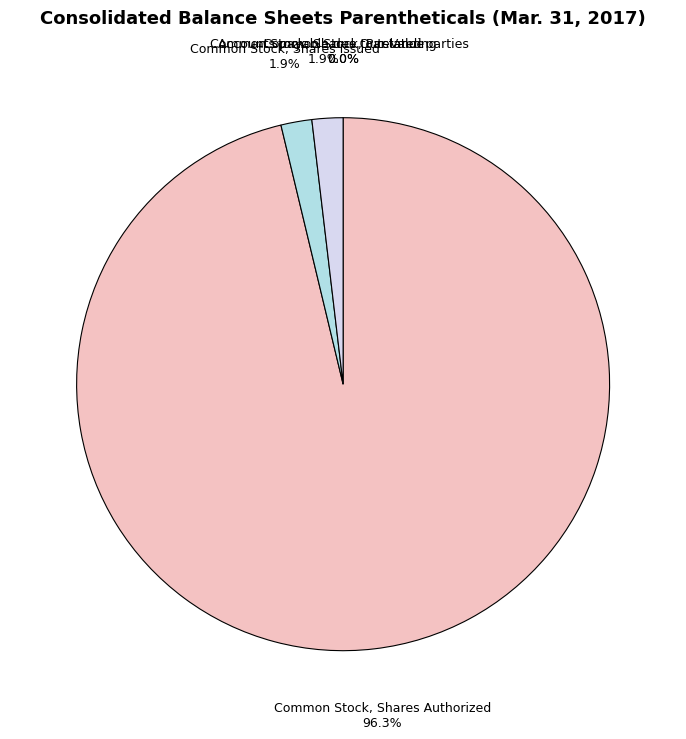

Which category accounts for the majority?

Common Stock, Shares Authorized